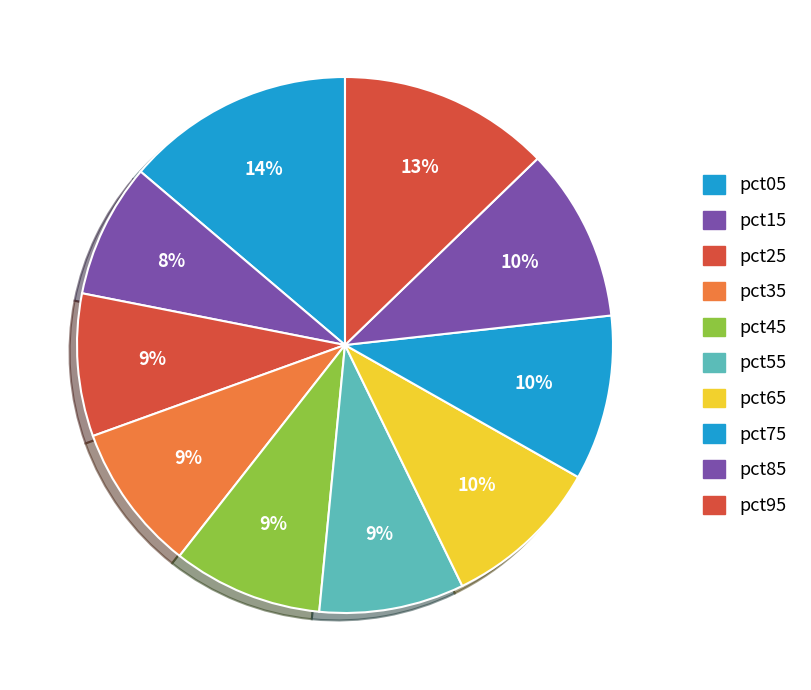

What percentage is the pct15 slice, to the nearest percent?

8%